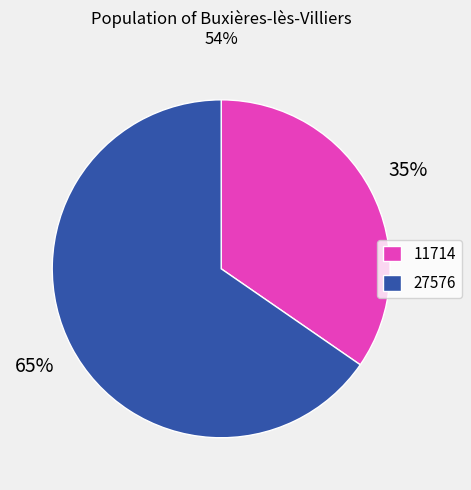

What is the smallest slice in the pie chart?

11714